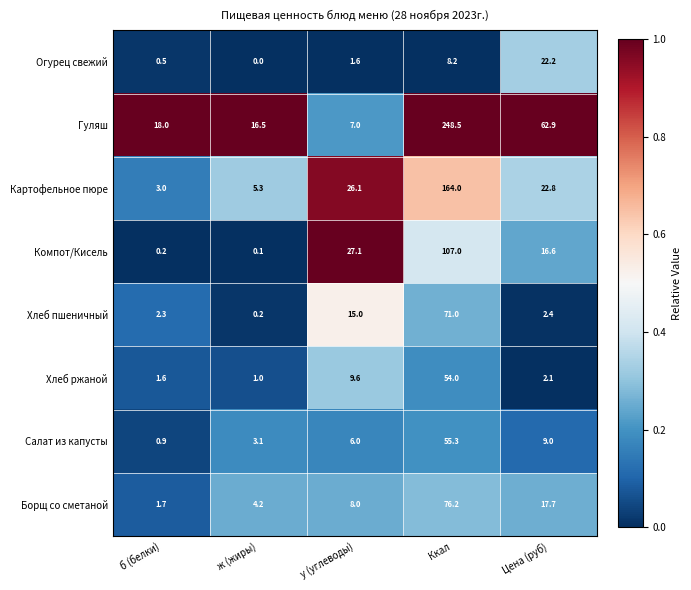

What is the maximum value shown in the chart?

248.5